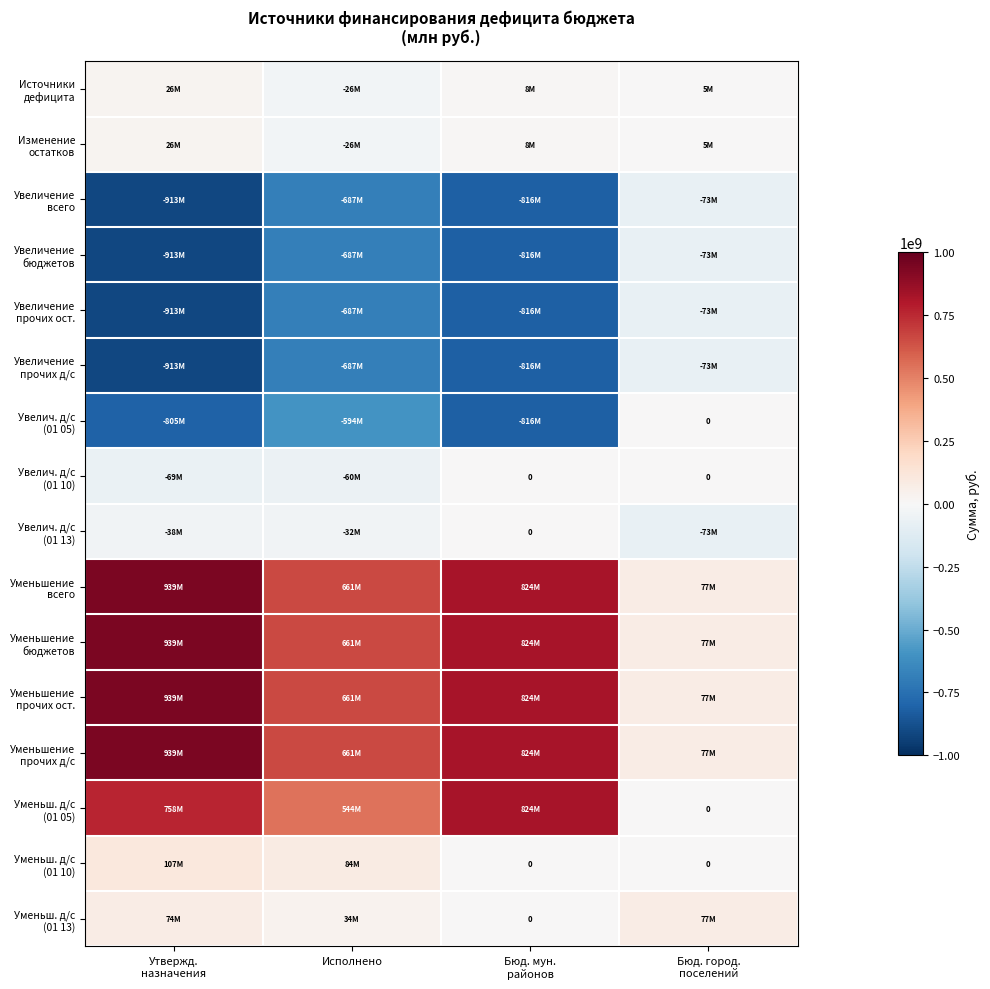

What is the average value of the Увеличение прочих д/с series?

-622199955.3